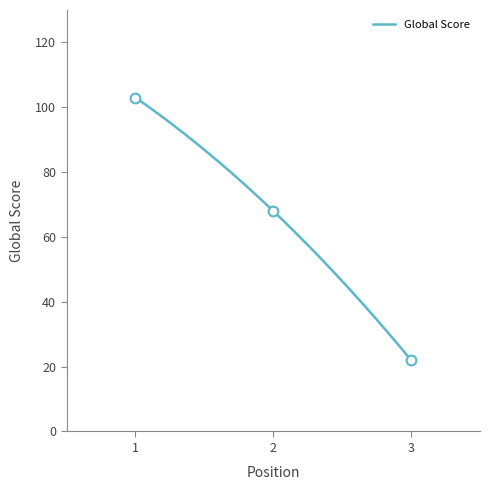

What is the minimum value shown in the chart?

22